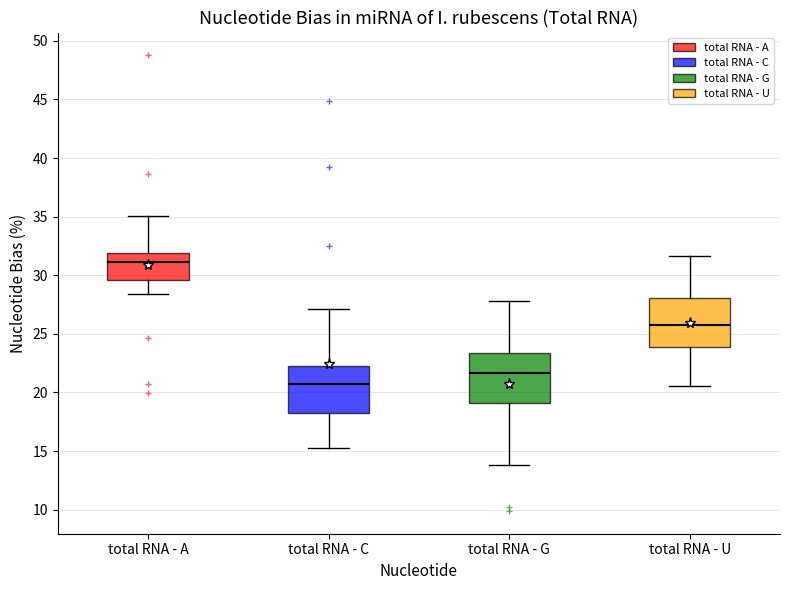

Reading left to right, transcribe this box plot: for each box, give where its median line is, the range the box spans, and where its two whiskers end, as read against the y-axis. The values are not printed on the chart, so give them approximately, as read against the axis.

total RNA - A: median 31.0, box 29.5 to 32.0, whiskers 28.5 to 35.0
total RNA - C: median 21.0, box 18.5 to 22.5, whiskers 15.5 to 27.0
total RNA - G: median 21.5, box 19.0 to 23.5, whiskers 14.0 to 28.0
total RNA - U: median 25.5, box 24.0 to 28.0, whiskers 20.5 to 31.5